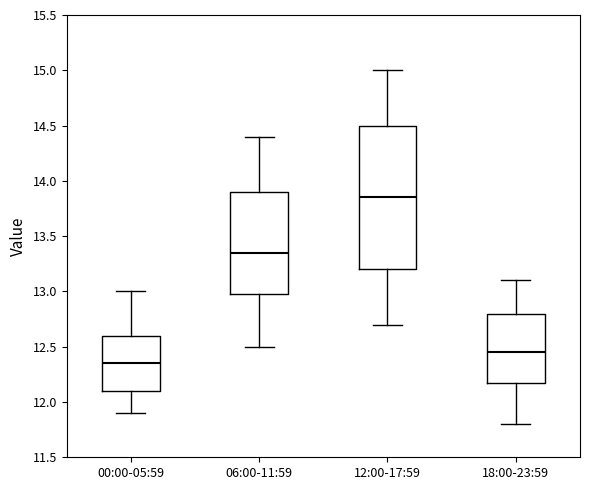

Which box is the tallest, from its lower edge to its upper edge?

12:00-17:59